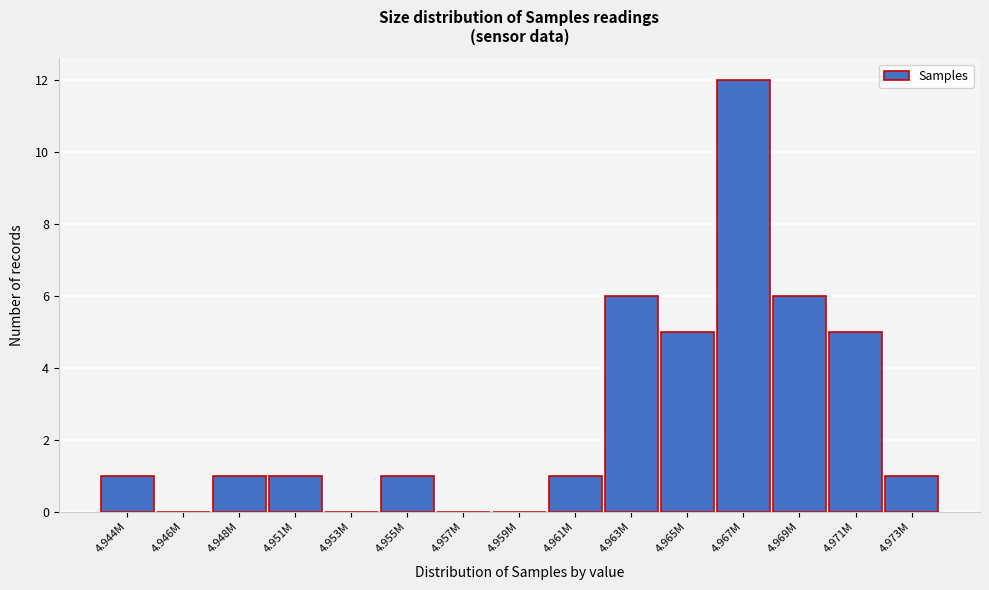

Reading left to right, list all the values displayed in this chart.

4.944M=1	4.946M=0	4.948M=1	4.951M=1	4.953M=0	4.955M=1	4.957M=0	4.959M=0	4.961M=1	4.963M=6	4.965M=5	4.967M=12	4.969M=6	4.971M=5	4.973M=1